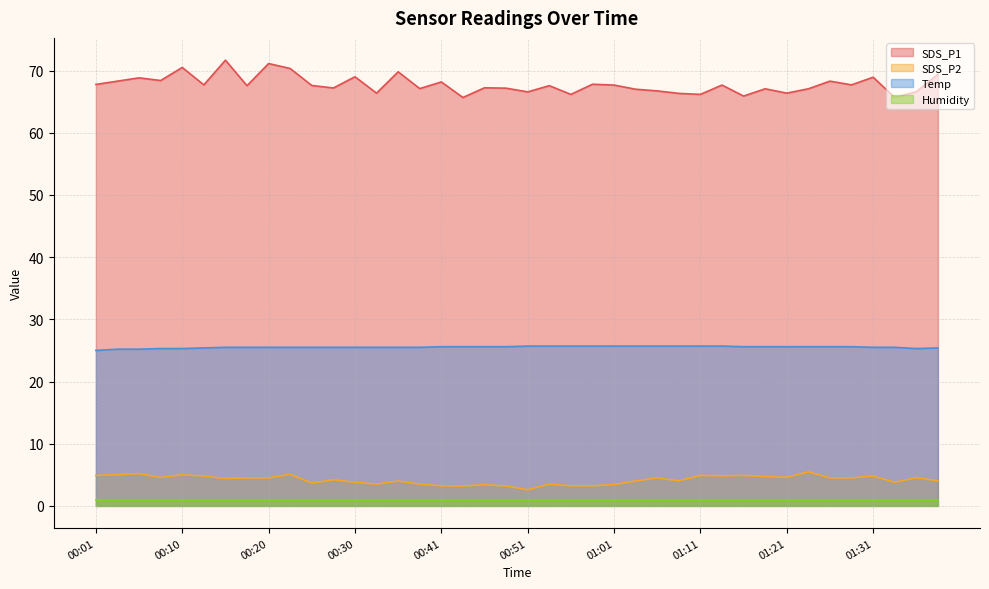

What is the lowest value of the SDS_P1 series?

65.7